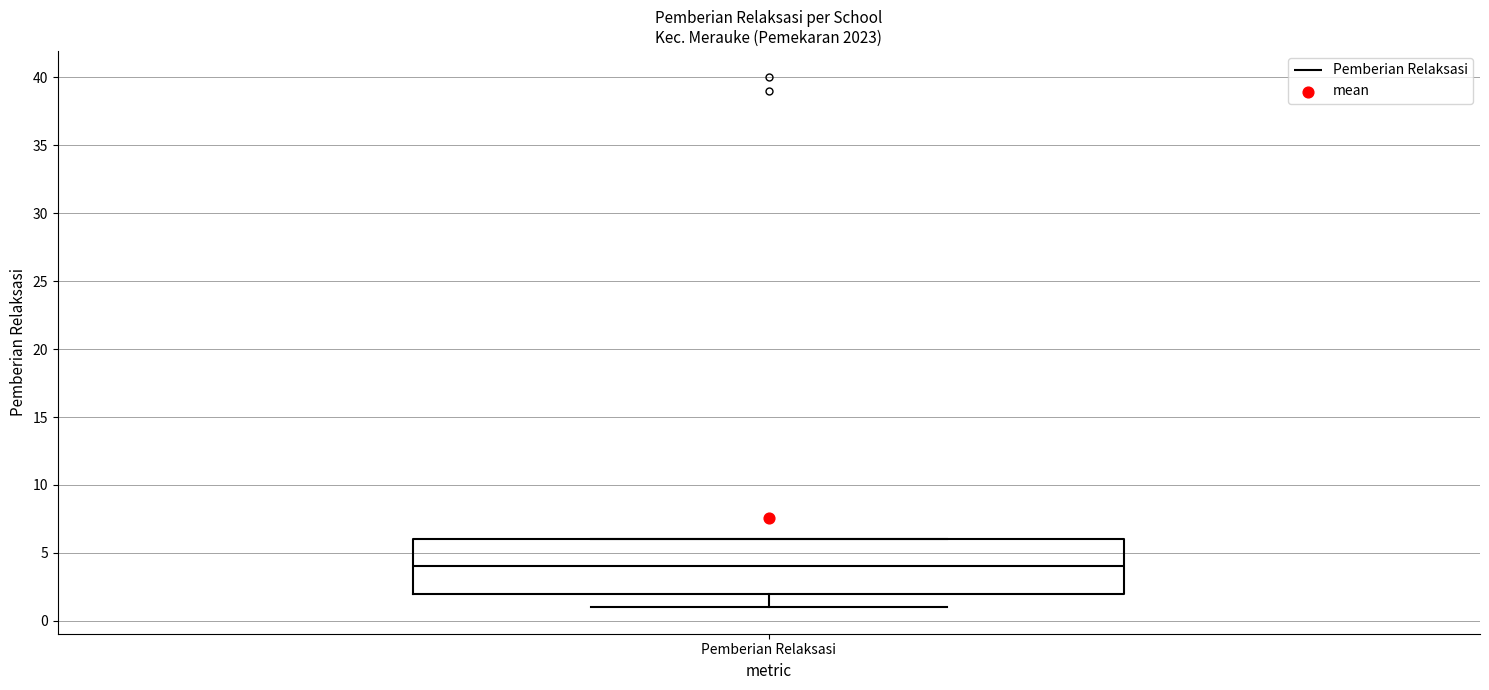

Transcribe this box plot: give where the median line is, the range the box spans, and where the two whiskers end, as read against the y-axis. The values are not printed on the chart, so give them approximately, as read against the axis.

median 4, box 2 to 6, whiskers 1 to 6